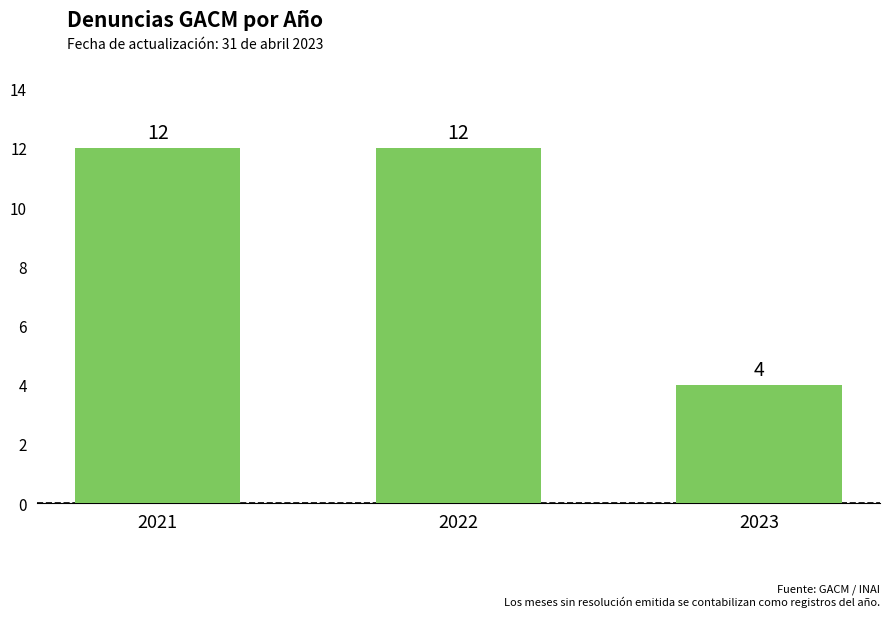

Which label corresponds to the smallest value in the chart?

2023